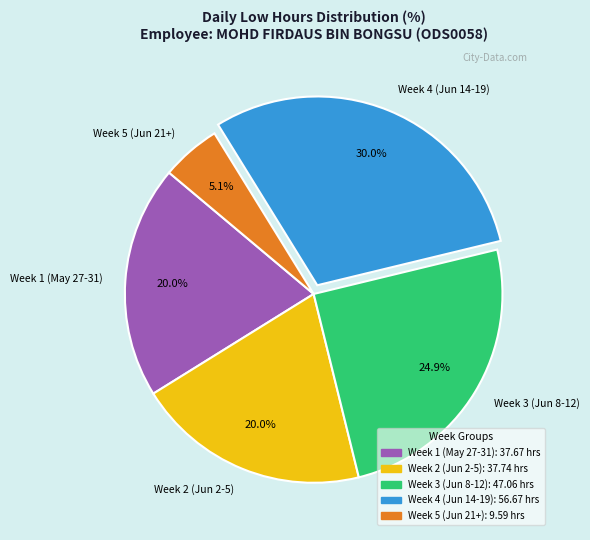

Which slice is the largest?

Week 4 (Jun 14-19)